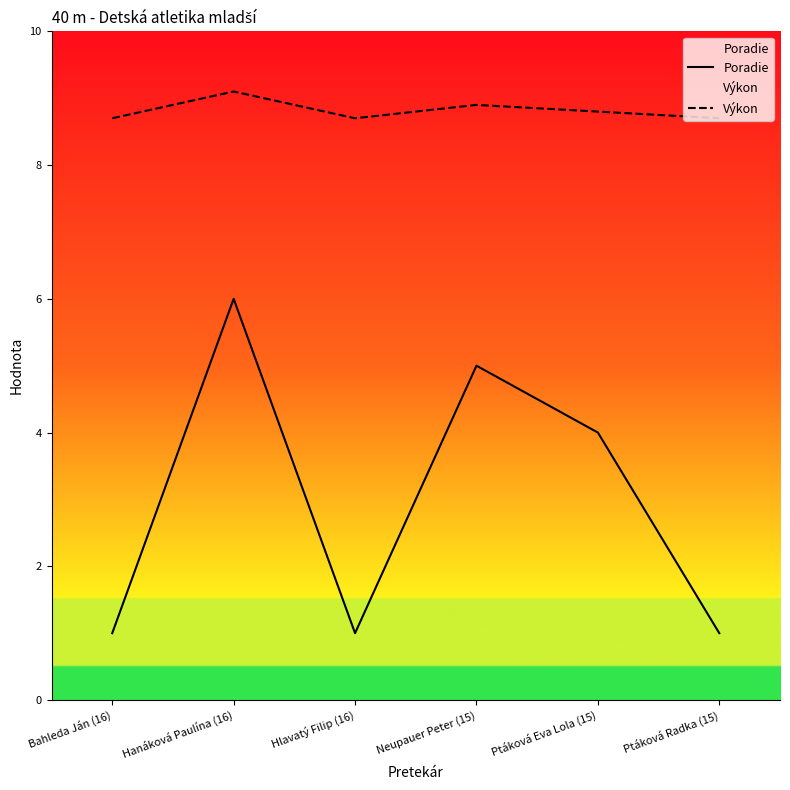

The Poradie series shows 5.0 at Neupauer Peter (15). True or false?

True